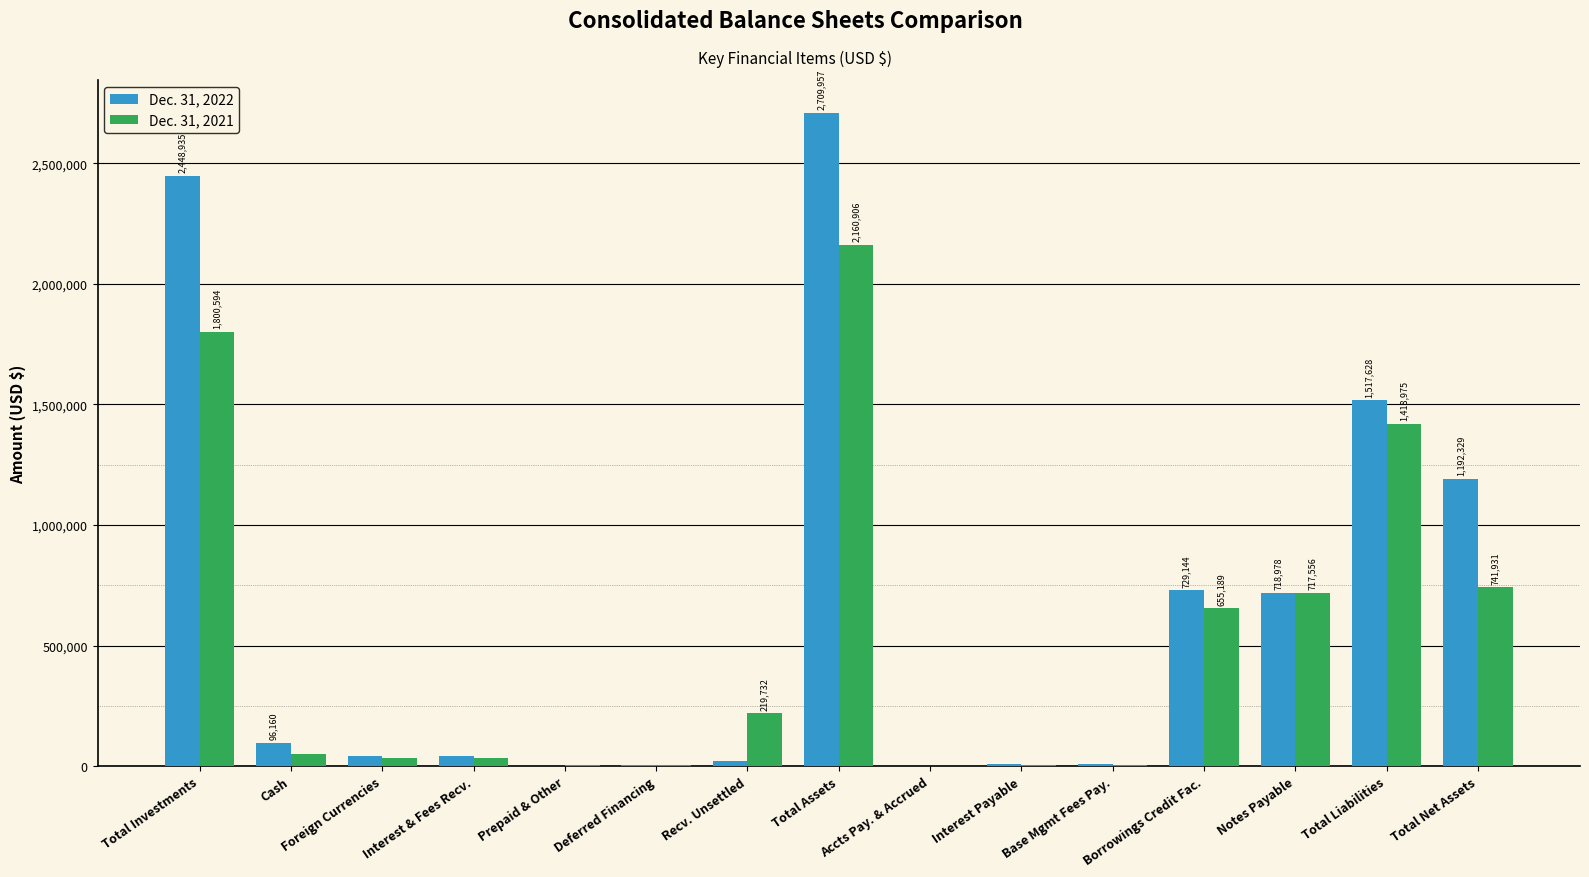

Between Total Investments and Total Assets, which series saw the biggest shift?

Dec. 31, 2021